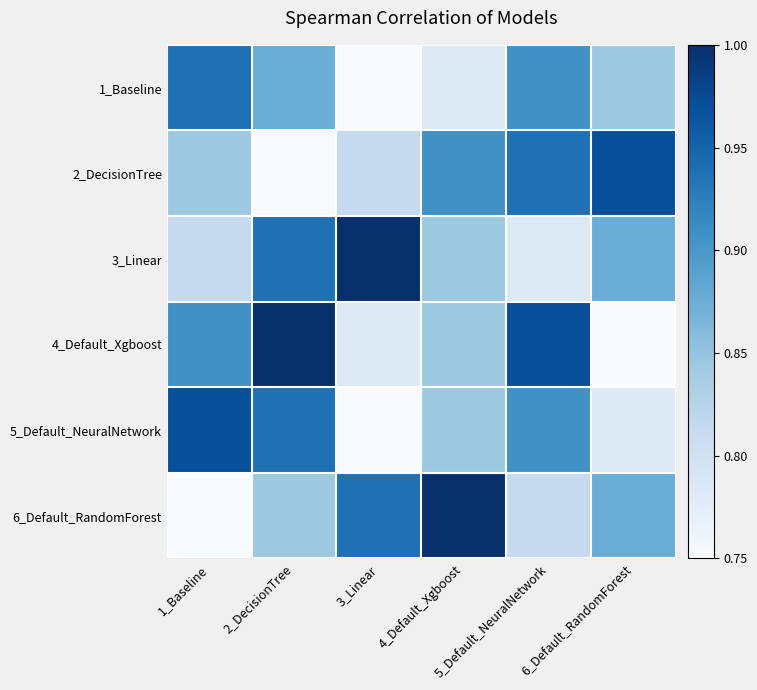

What is the spread (max minus min) of values at 5_Default_NeuralNetwork?

0.2